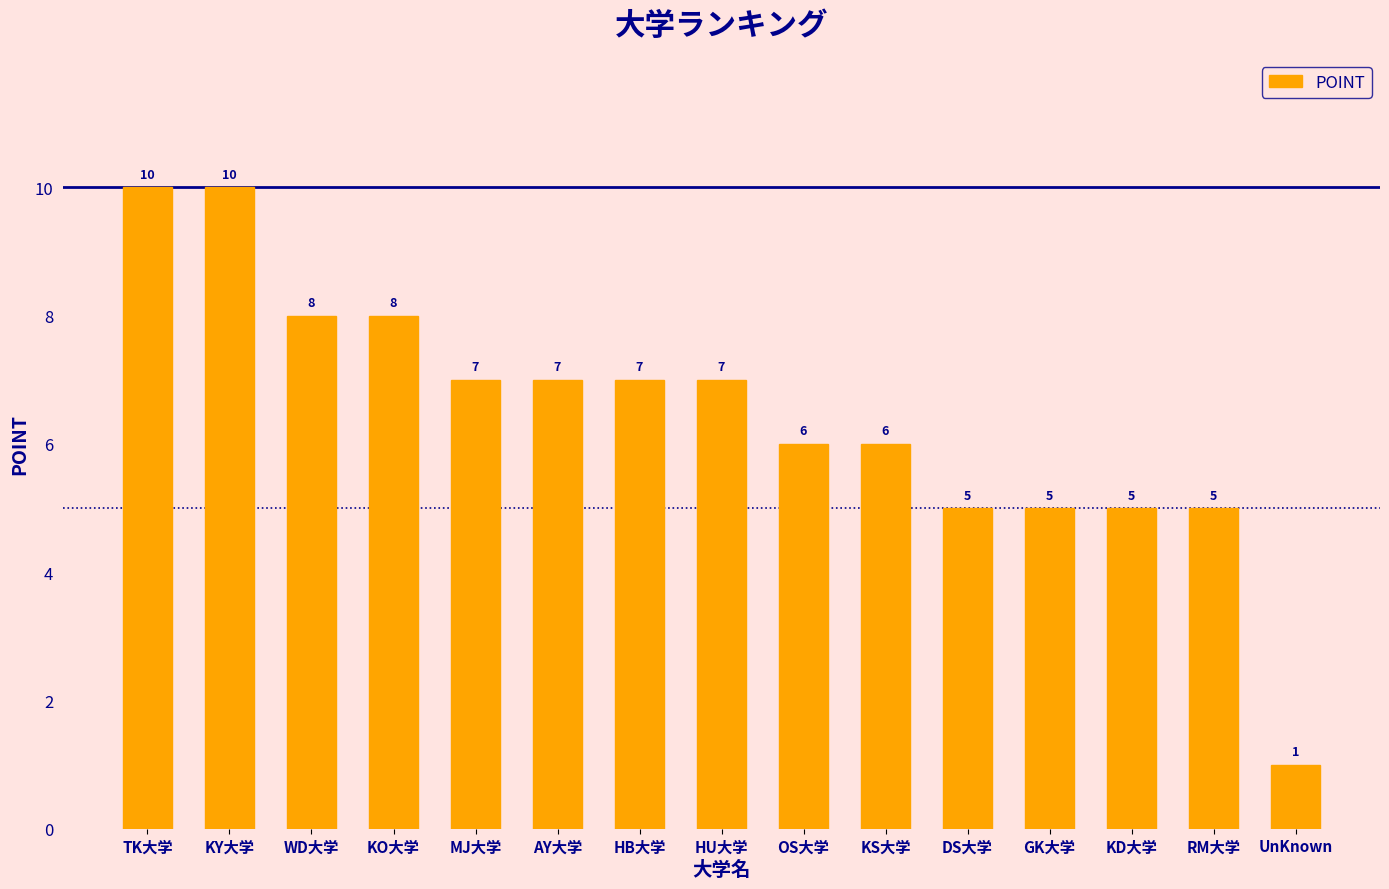

What is the difference between the second highest and minimum values?

9